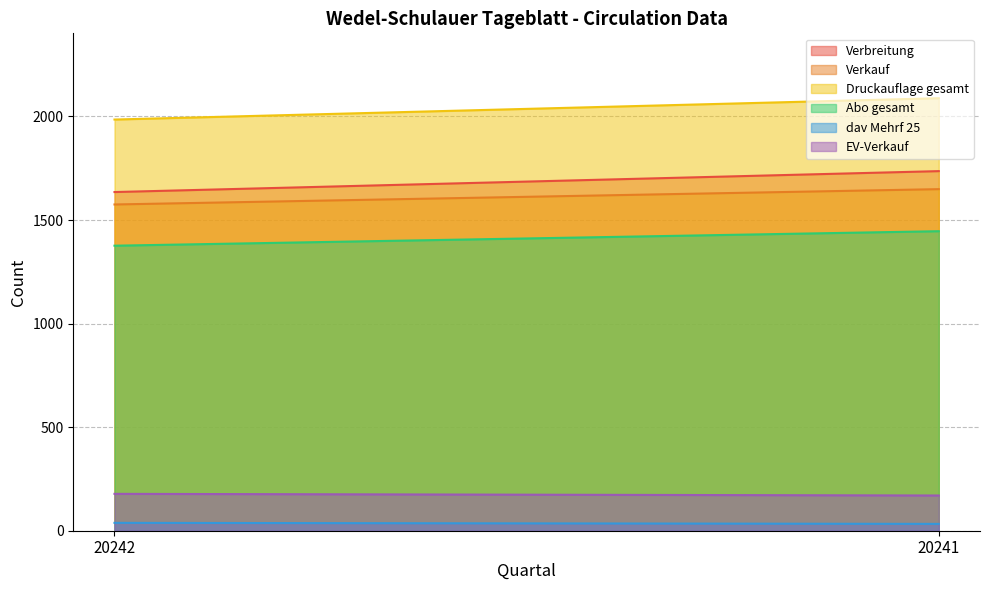

Rank the series by their maximum value, from lowest to highest.

dav Mehrf 25, EV-Verkauf, Abo gesamt, Verkauf, Verbreitung, Druckauflage gesamt